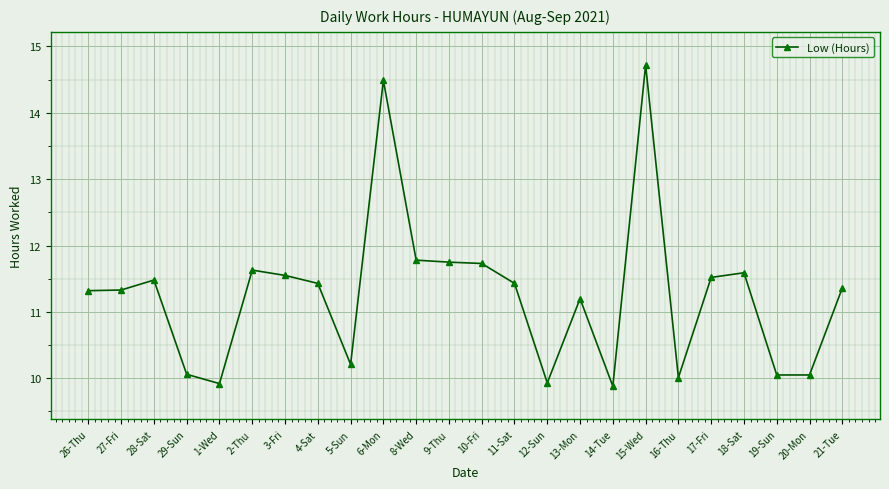

What is the smallest value displayed?

9.9